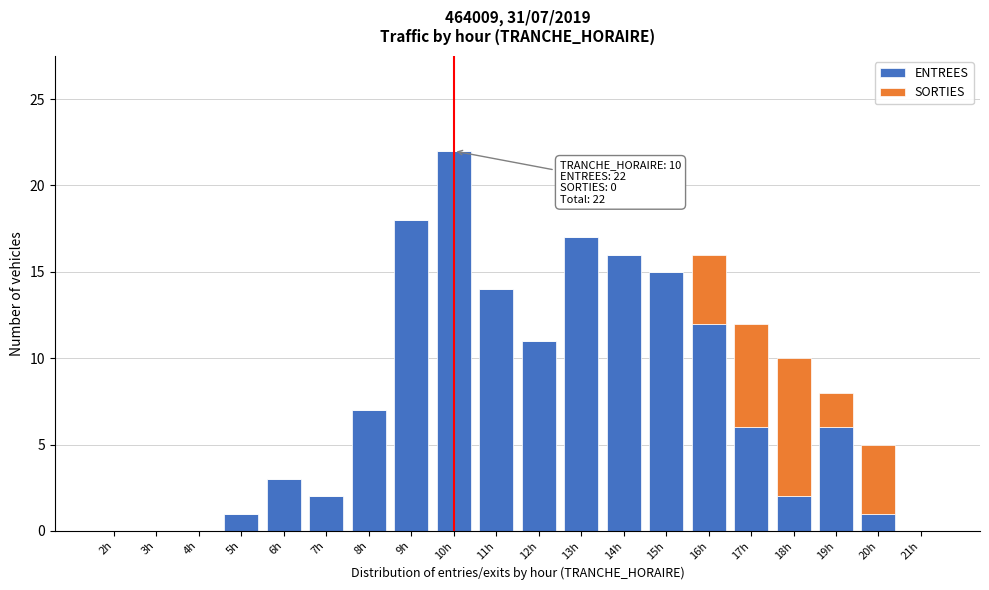

At which category is the sum across all series the highest?

10h